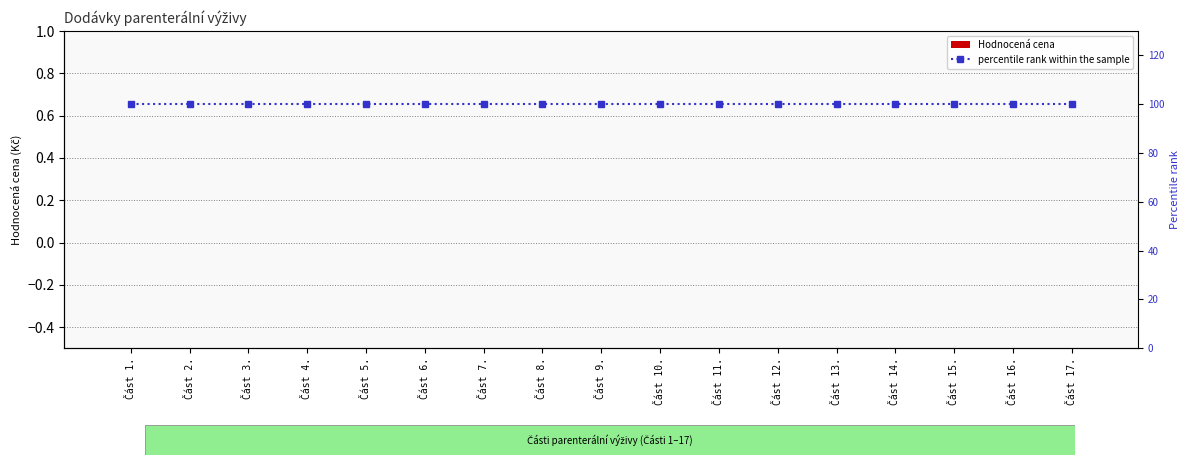

What position from the left is Část 8.?

8